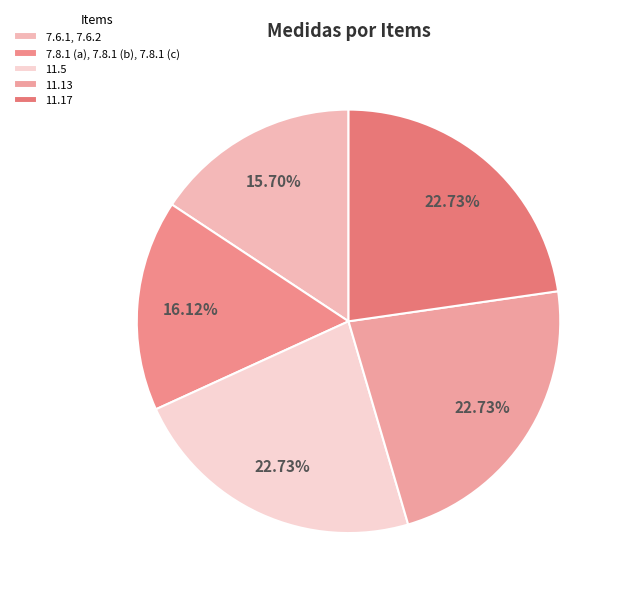

How much of the chart is everything except 11.13?

77.3%